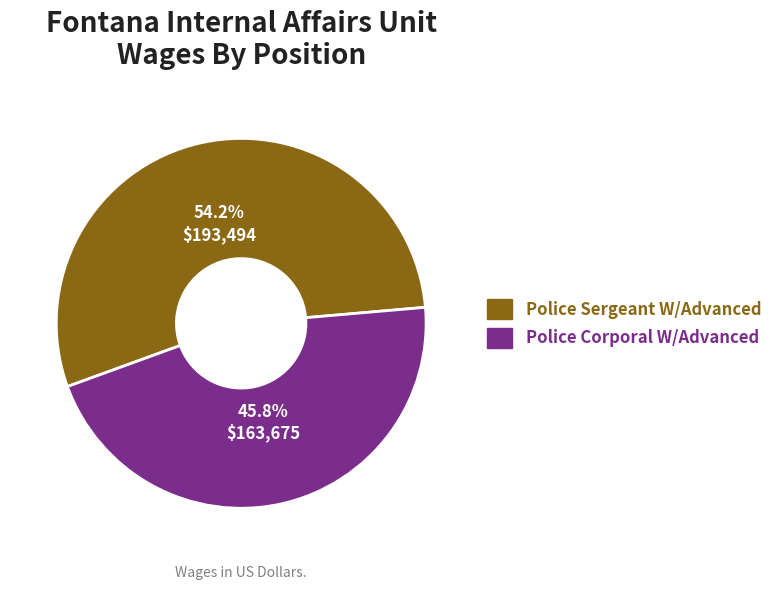

Does any single category account for the majority?

Yes